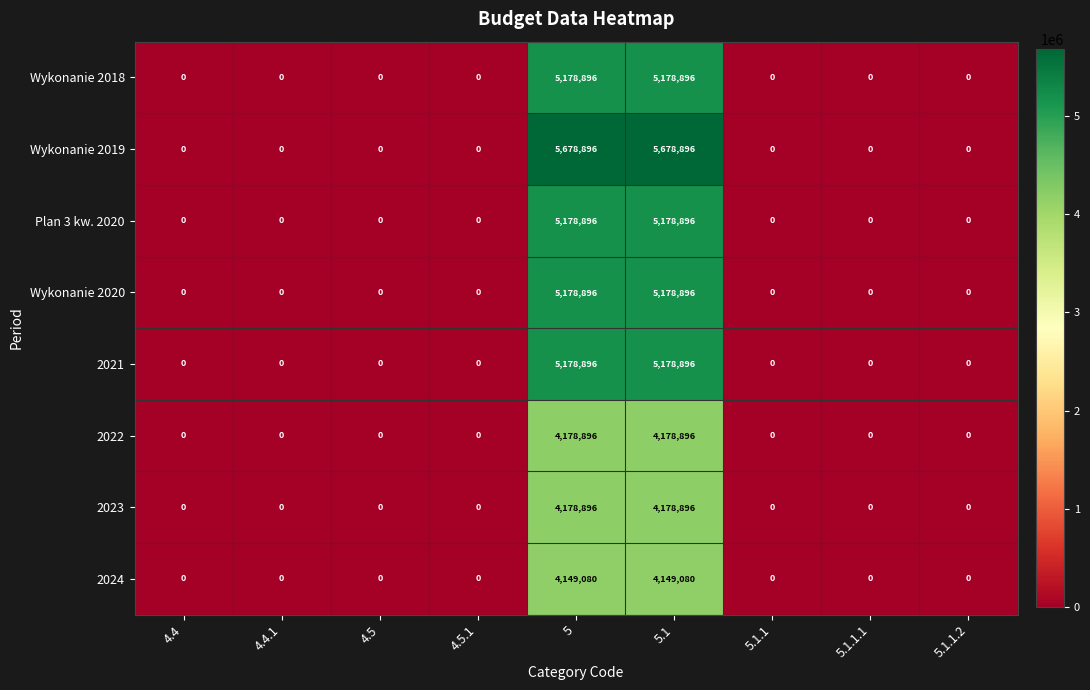

What is the difference between the second highest and minimum values in the 2024 series?

4149080